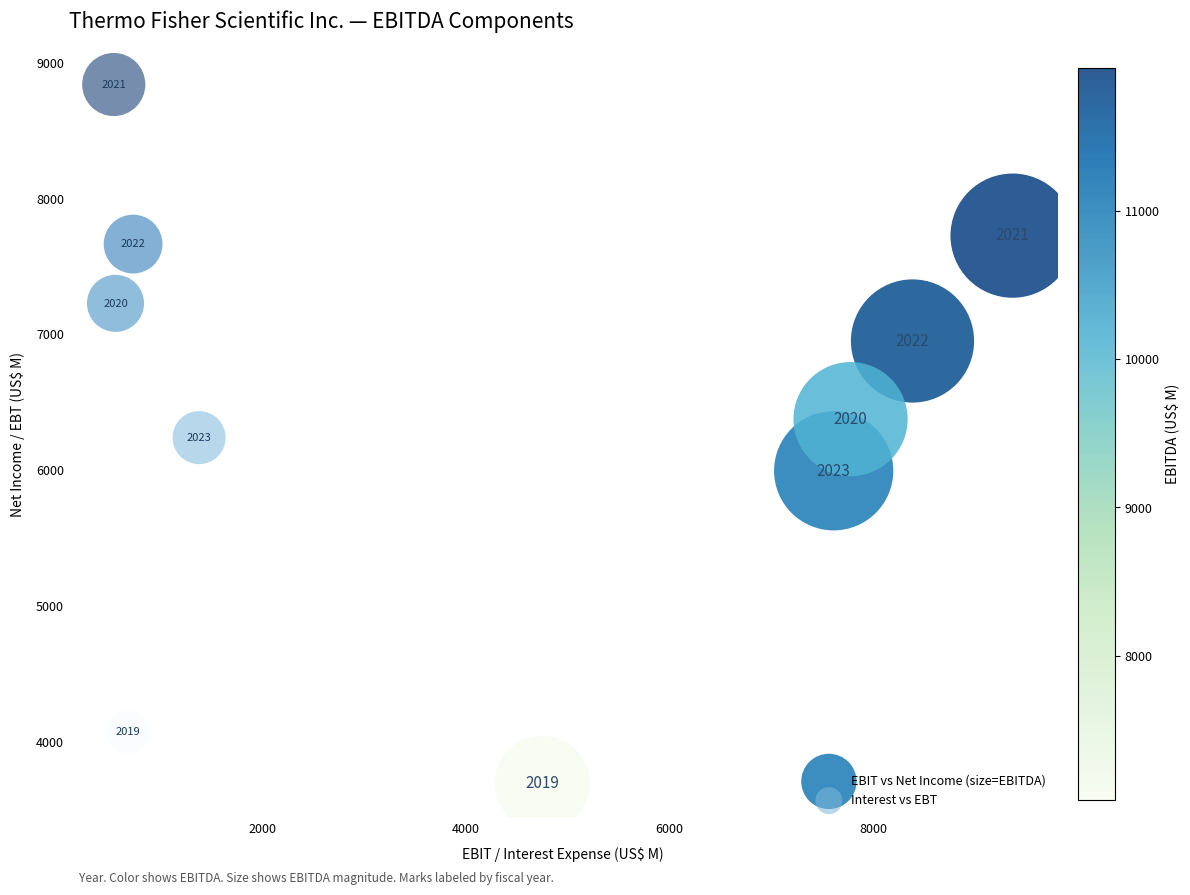

Which series contains the highest Y value?

Interest vs EBT